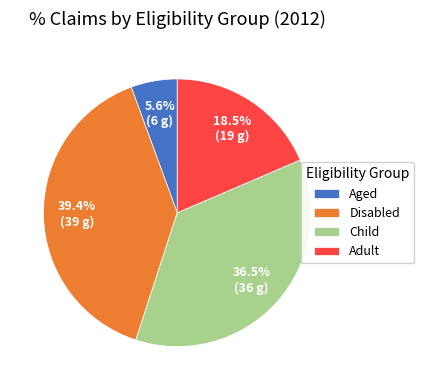

How many slices are in this pie chart?

4